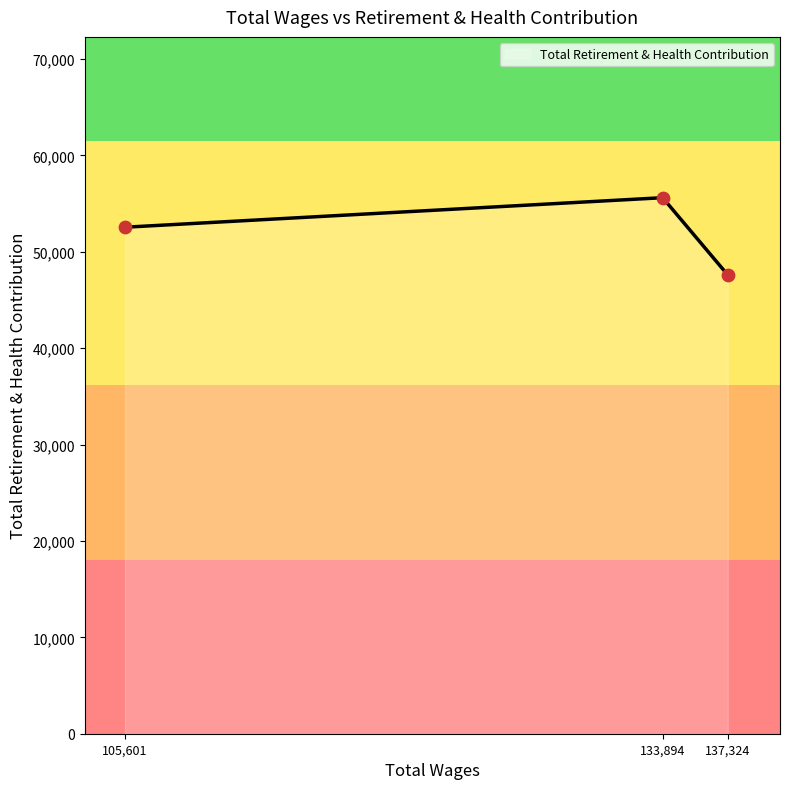

What is the change in value from 105,601 to 133,894?

+3063